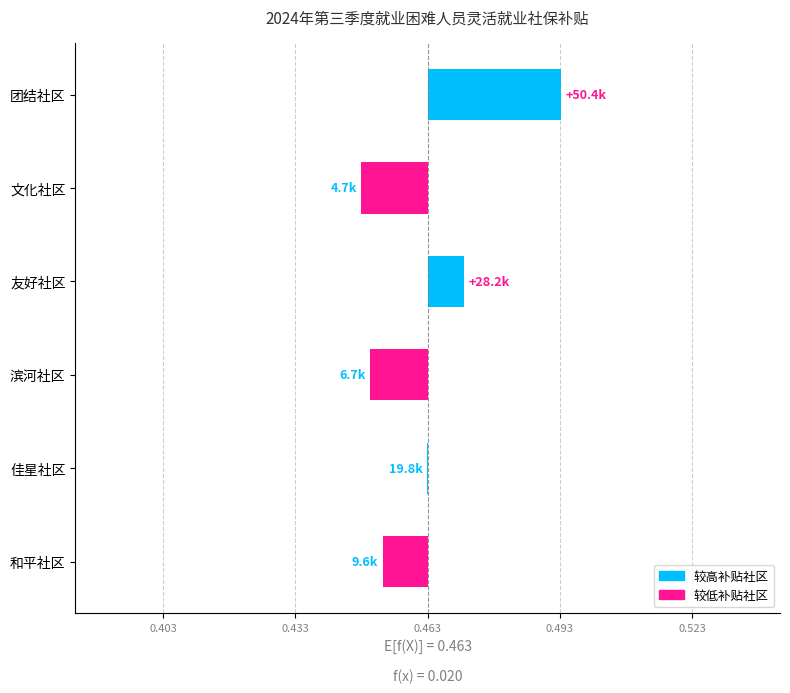

True or false: the data shows -0.0 at 滨河社区.

True